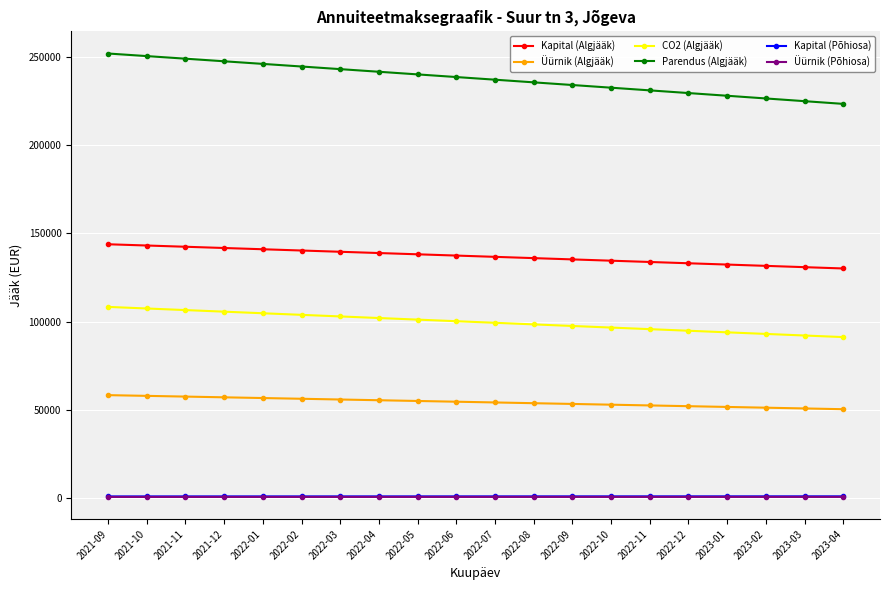

What are all the series names shown in the legend?

Kapital (Algjääk), Üürnik (Algjääk), CO2 (Algjääk), Parendus (Algjääk), Kapital (Põhiosa), Üürnik (Põhiosa)